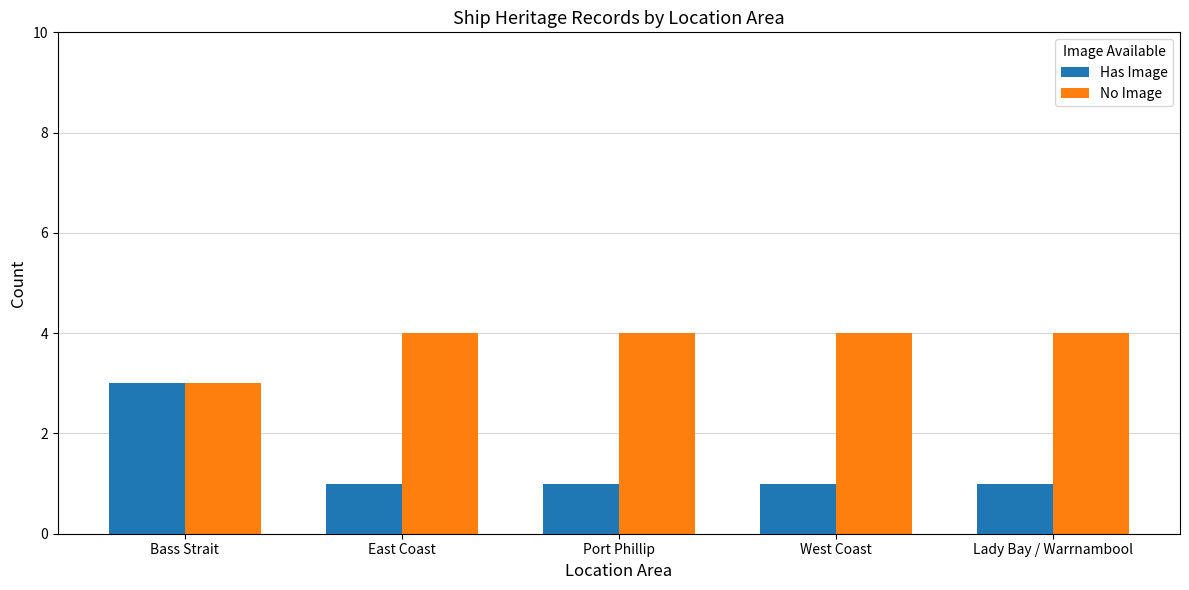

At how many categories does at least one series exceed 1?

5